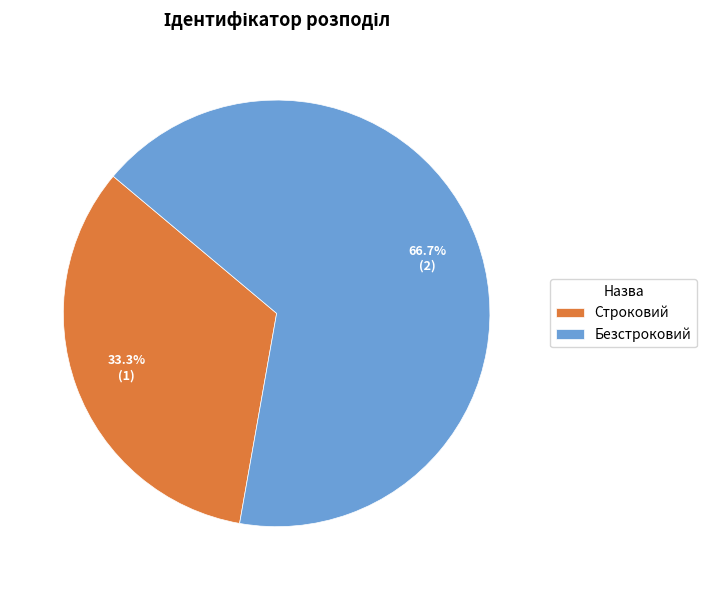

To the nearest percent, what is the difference between the largest and smallest slice percentages?

33%